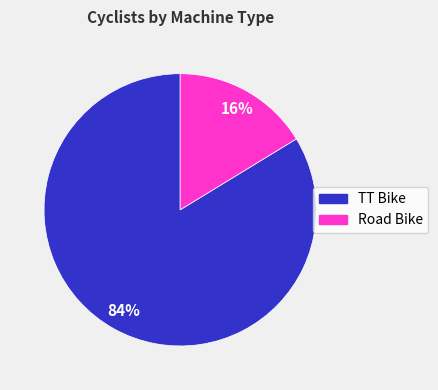

True or false: Road Bike accounts for 16% of the total.

True